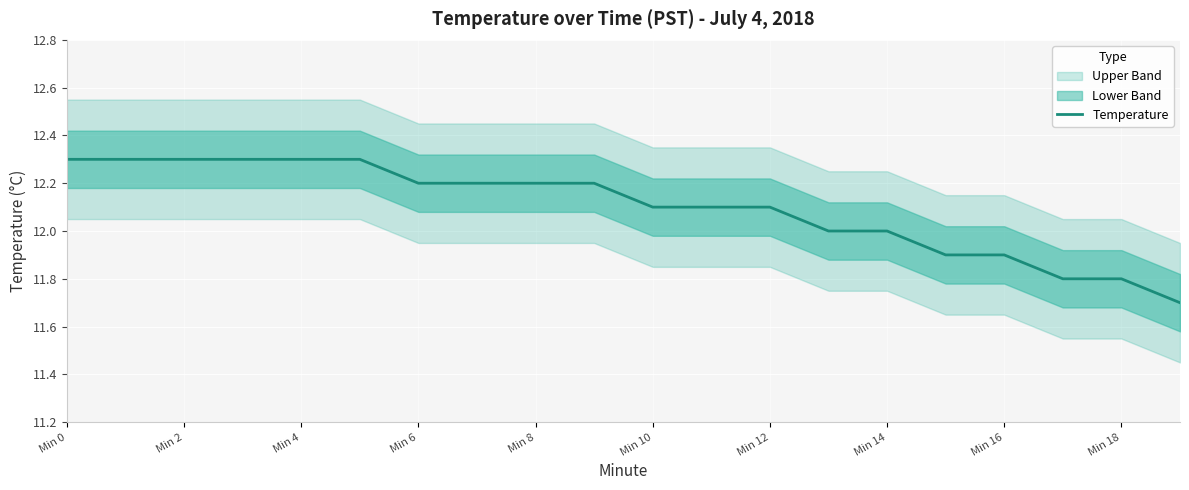

The Temperature series shows 19.9 at Min 8. True or false?

False